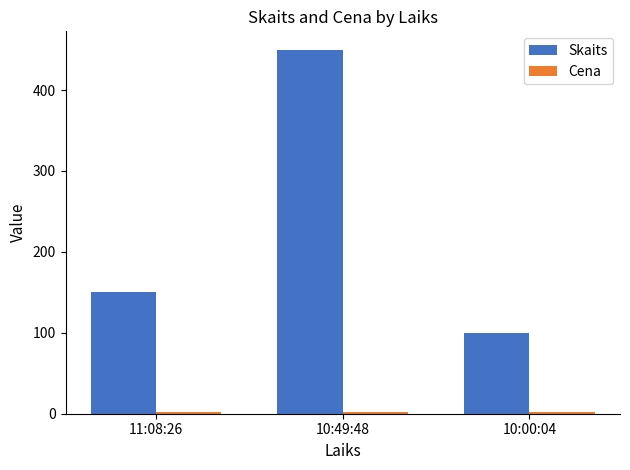

At which category is the sum across all series the highest?

10:49:48